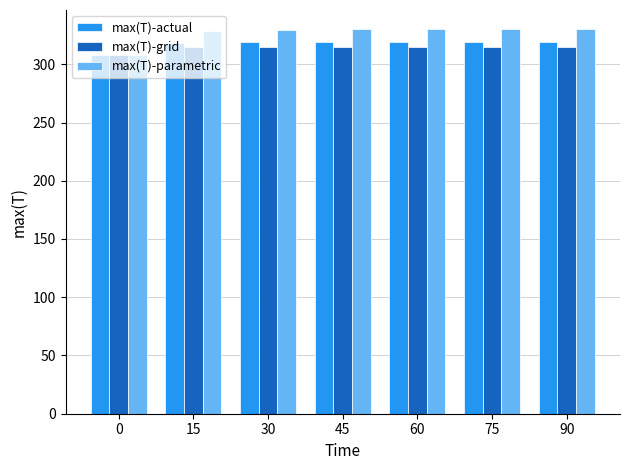

Count the number of categories in the chart.

7